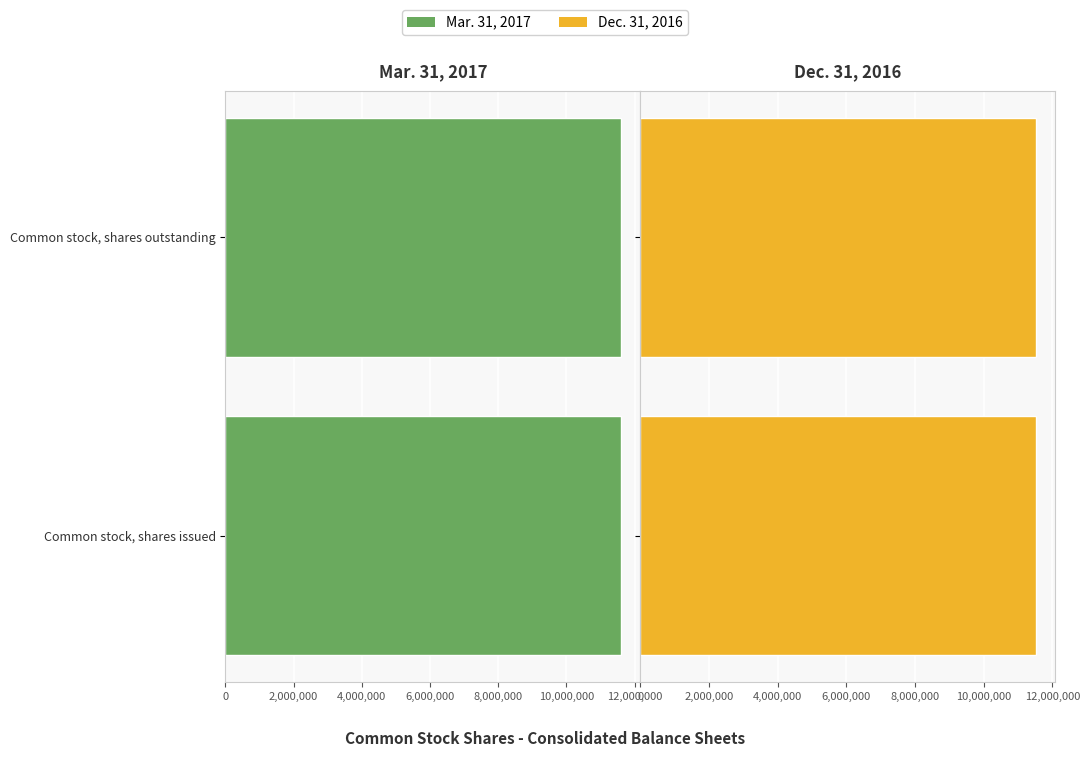

How many data points does each series have?

2